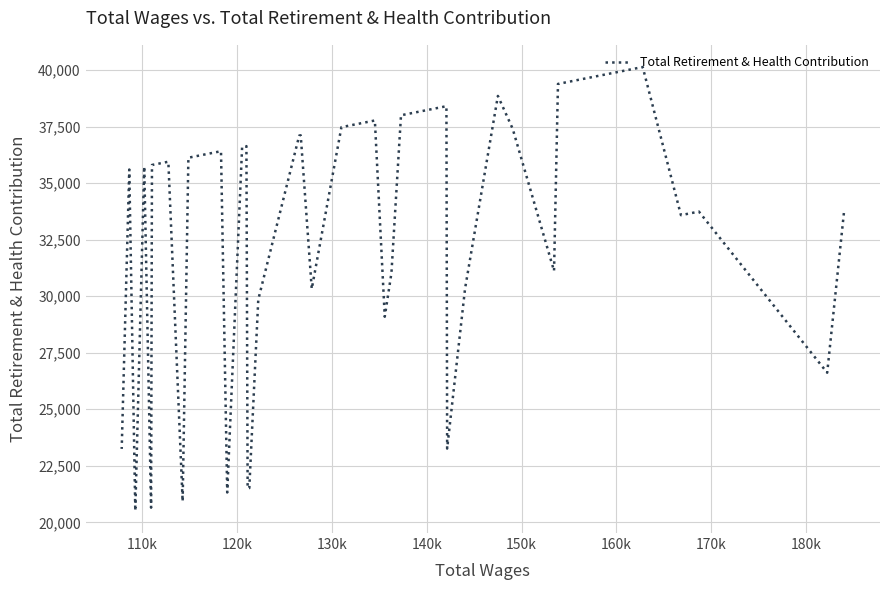

How many distinct data groups are displayed?

1